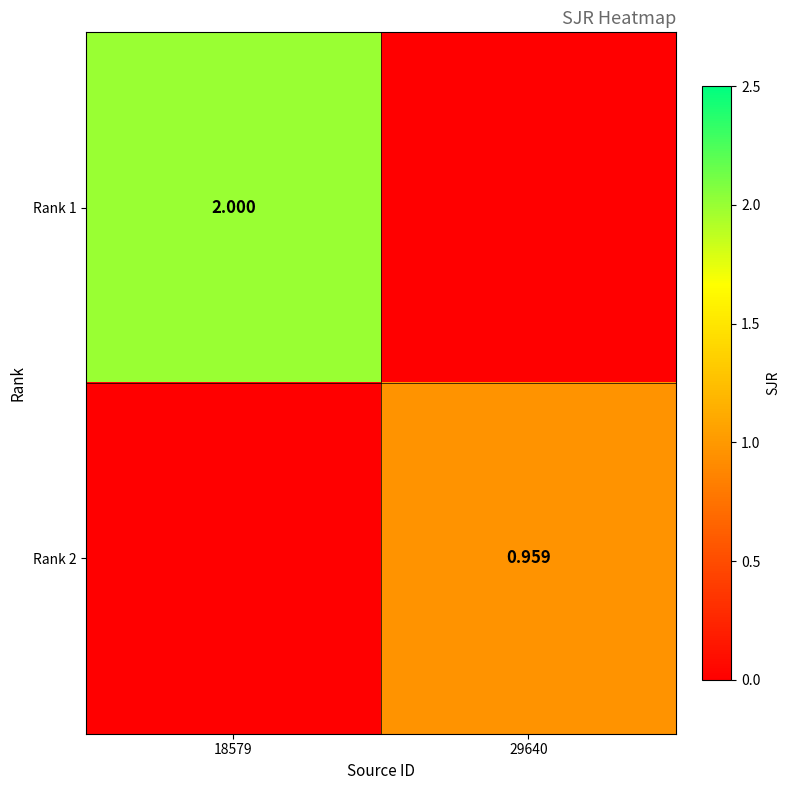

Is the value of Rank 2 at 18579 greater than the value of Rank 1 at 29640?

No